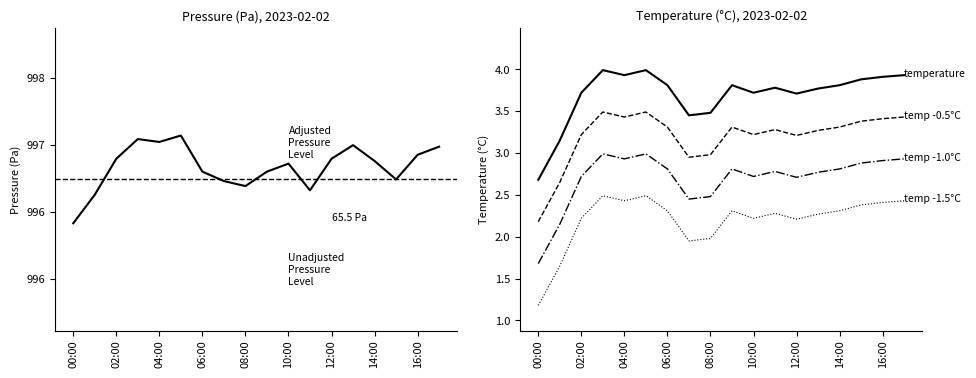

What are all the series names shown in the legend?

pressure, temperature, temp -0.5°C, temp -1.0°C, temp -1.5°C